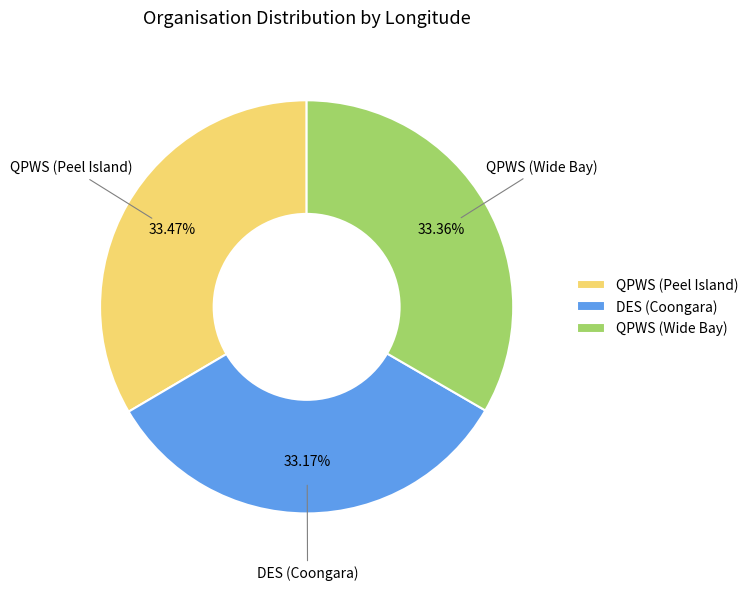

The QPWS (Peel Island) slice represents 27% of the pie. True or false?

False